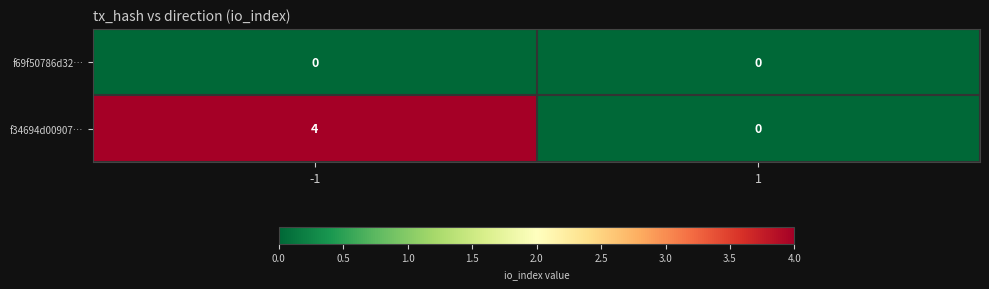

List the series in order of their peak value, lowest first.

f69f50786d32…, f34694d00907…